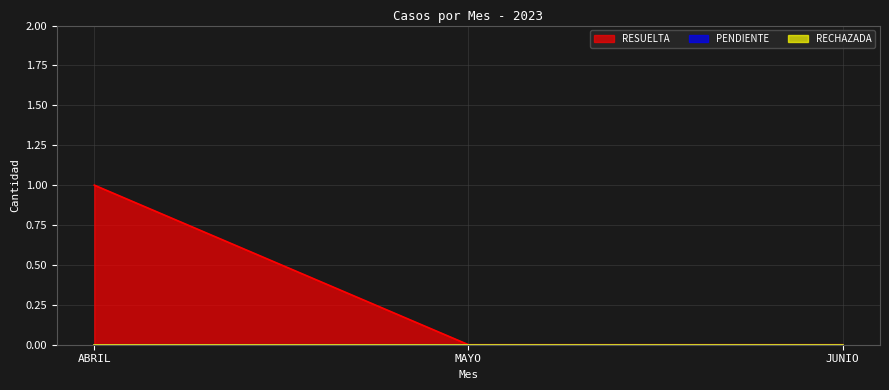

What is the difference between the maximum and second lowest values in the RESUELTA series?

1